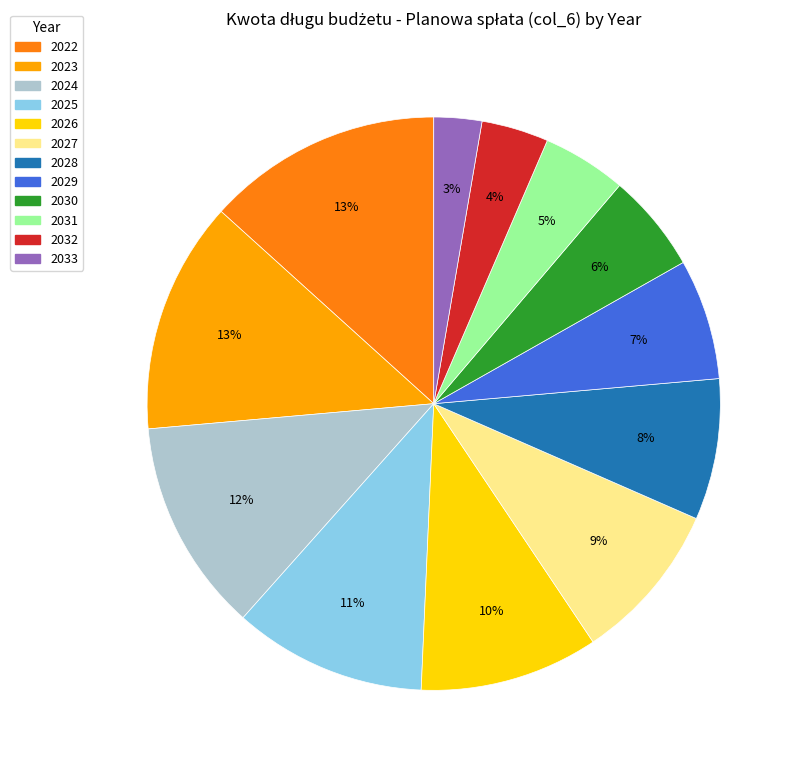

Is there a majority slice in this chart?

No